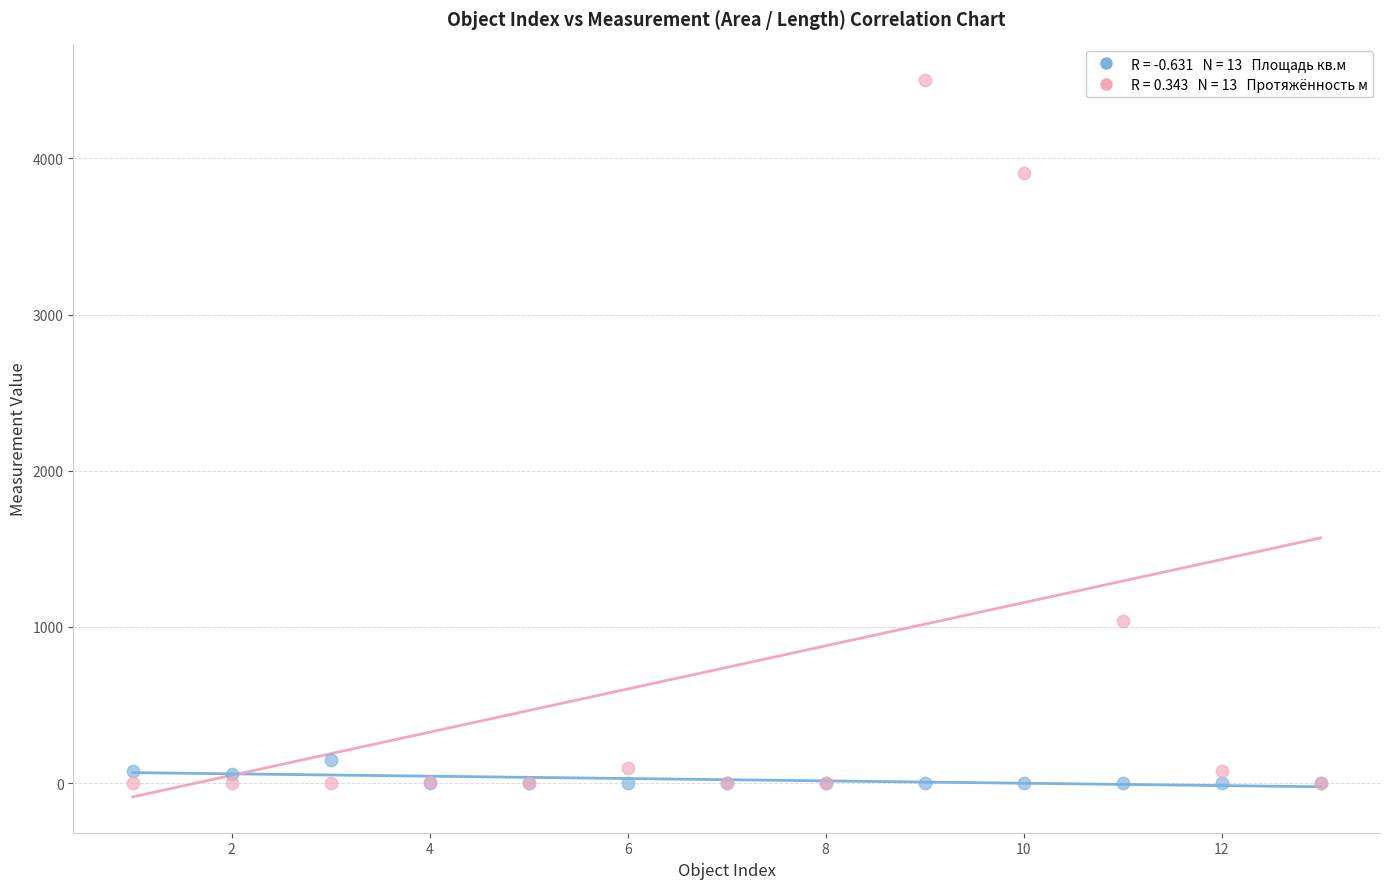

Across all series, what Y value is closest to 2250?

1036.0